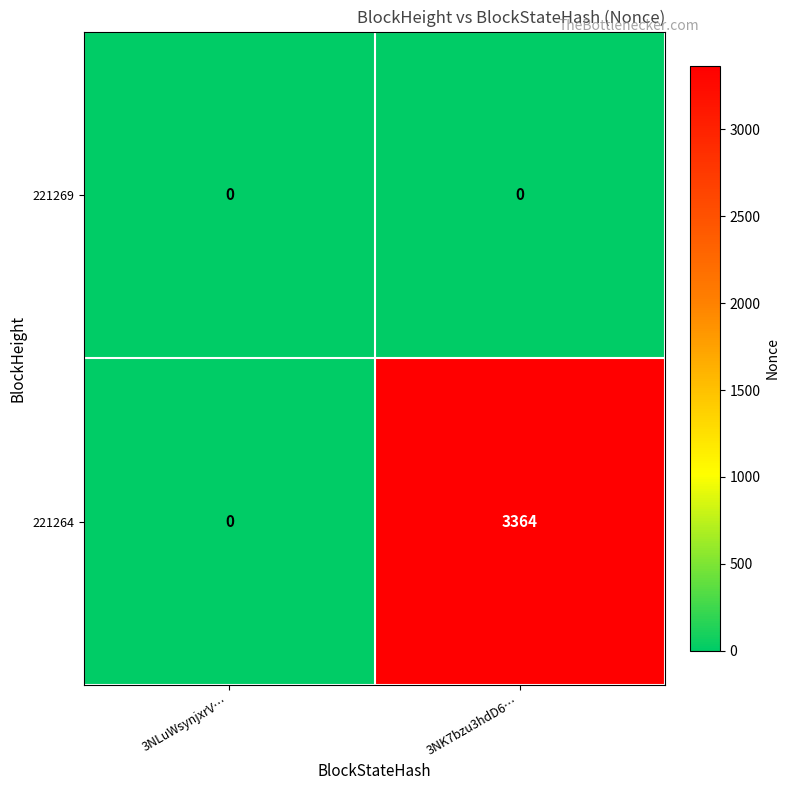

Which series changed the most between 3NLuWsynjxrV… and 3NK7bzu3hdD6…?

221264